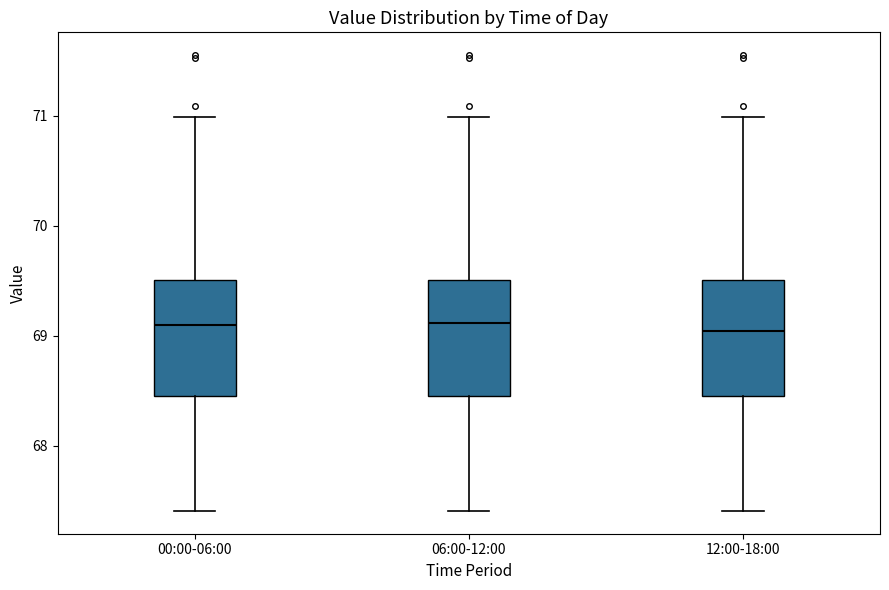

Where does the upper whisker of the box for 12:00-18:00 end on the y-axis? The values are not printed on the chart, so give them approximately, as read against the axis.

71.0